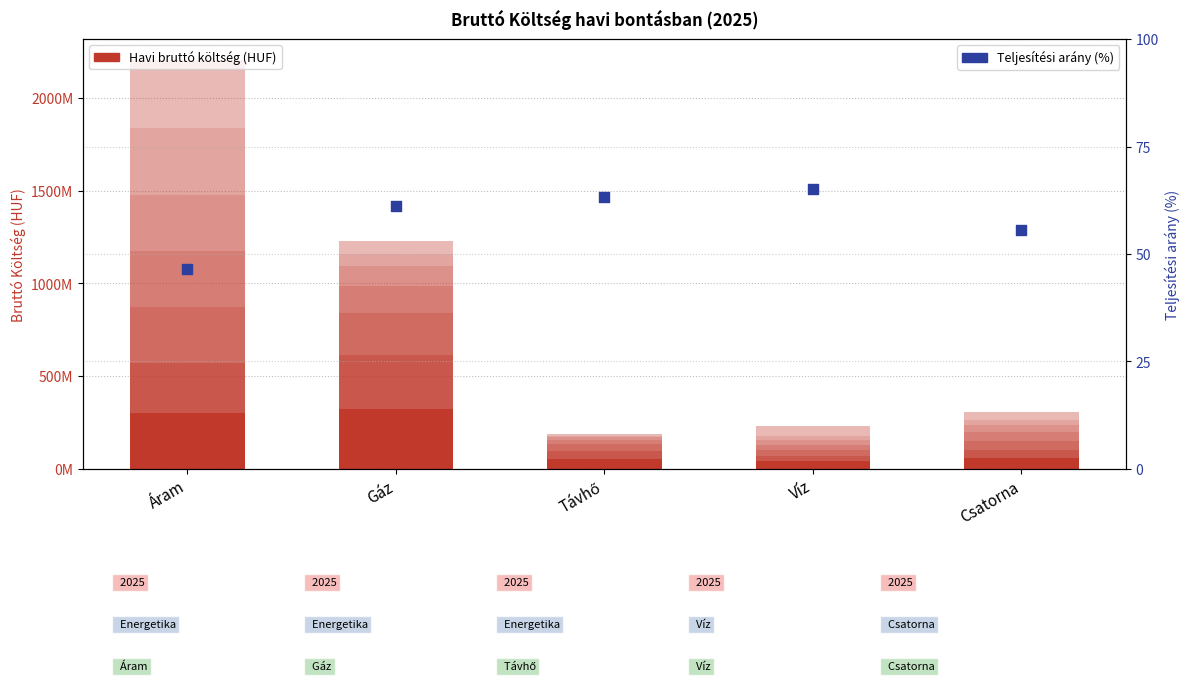

At which category is the sum across all series the highest?

Gáz